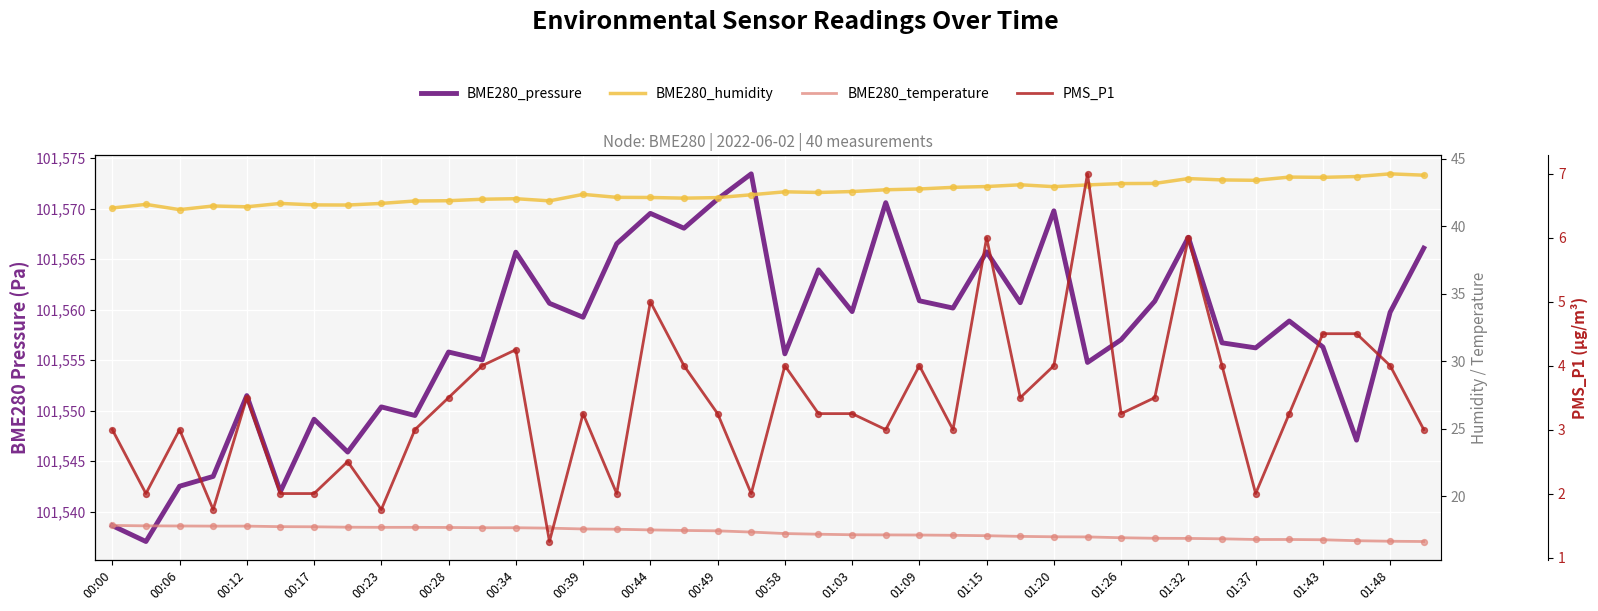

Which series has the largest total across all categories?

BME280_pressure